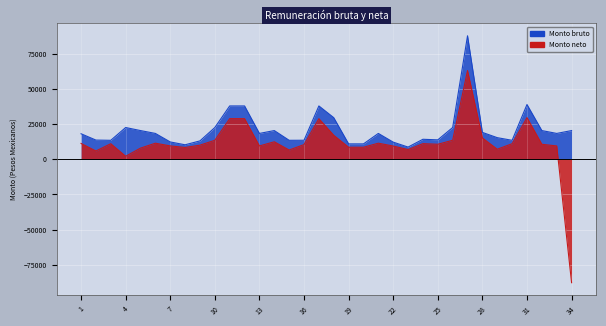

Is the value of Monto bruto at 19 greater than the value of Monto neto at 34?

Yes